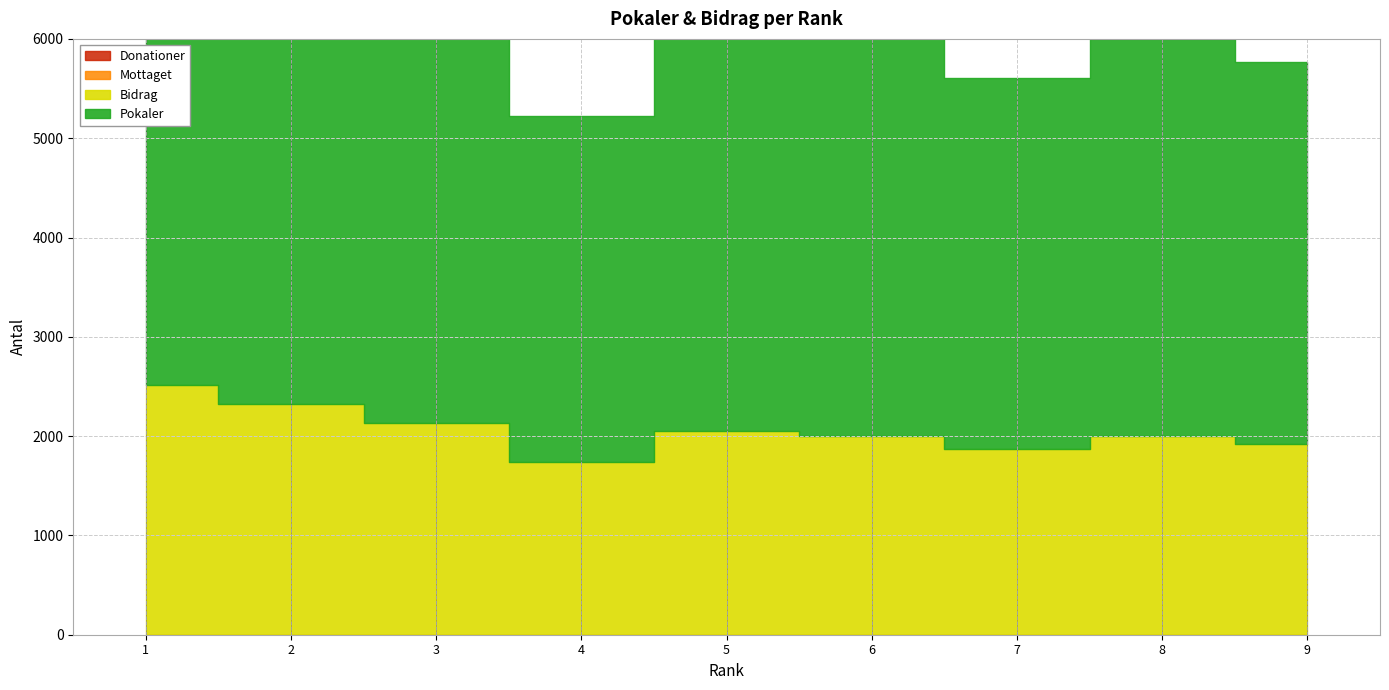

What is the greatest value displayed?

5029